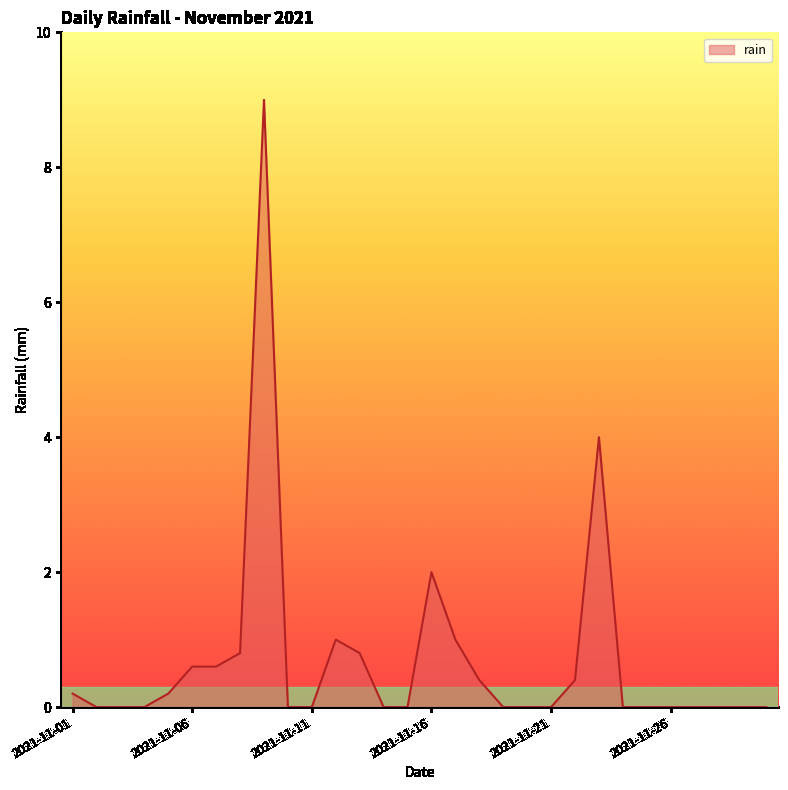

What is the maximum value shown in the chart?

9.0